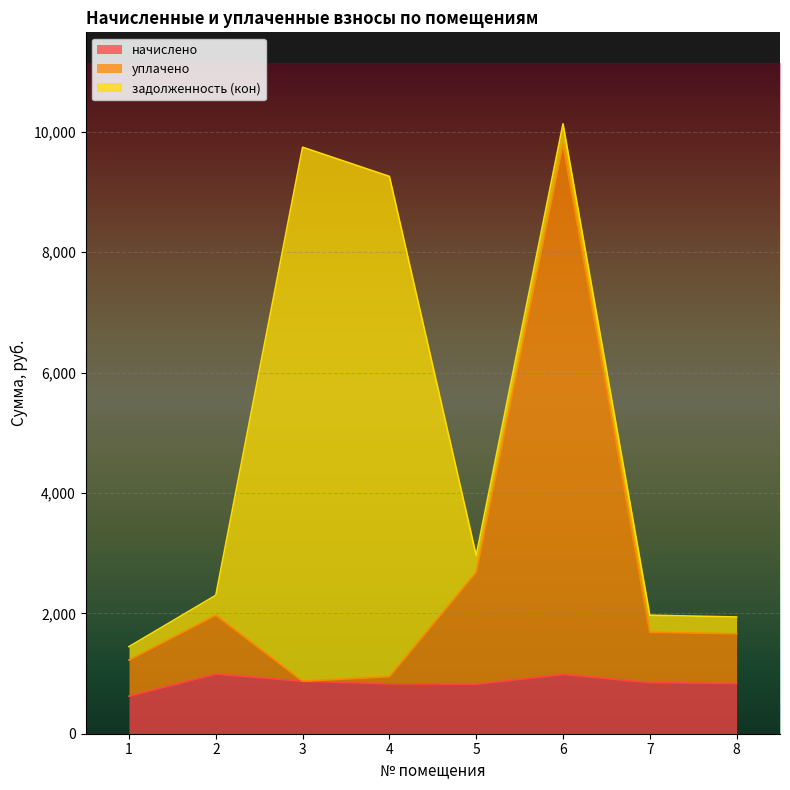

How many values in the начислено series exceed 848?

4